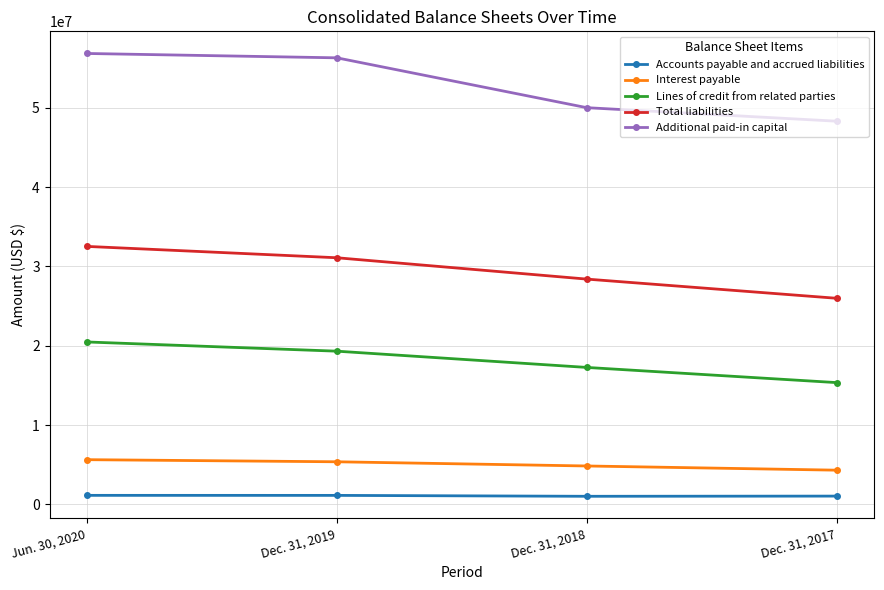

Is it true that Total liabilities equals 31090104 at Dec. 31, 2019?

True